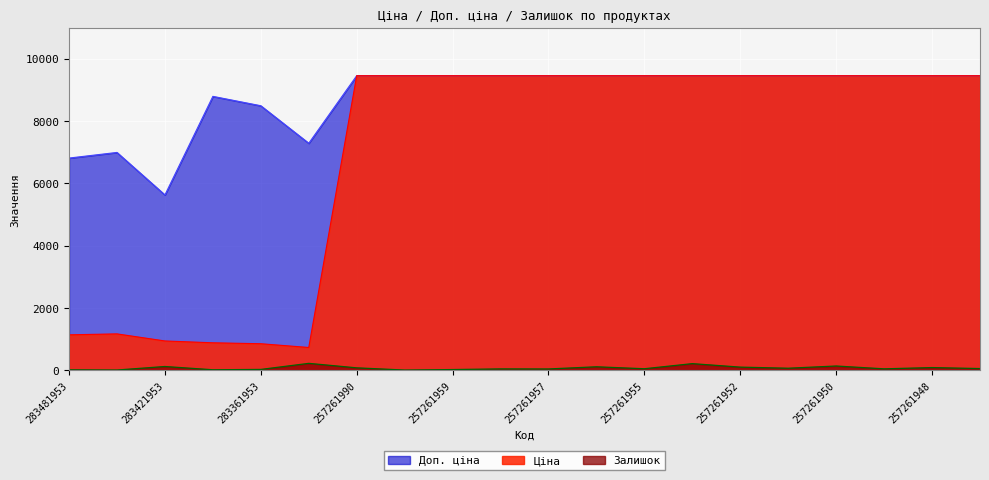

What is the difference between the maximum and minimum values in the Залишок series?

215.0